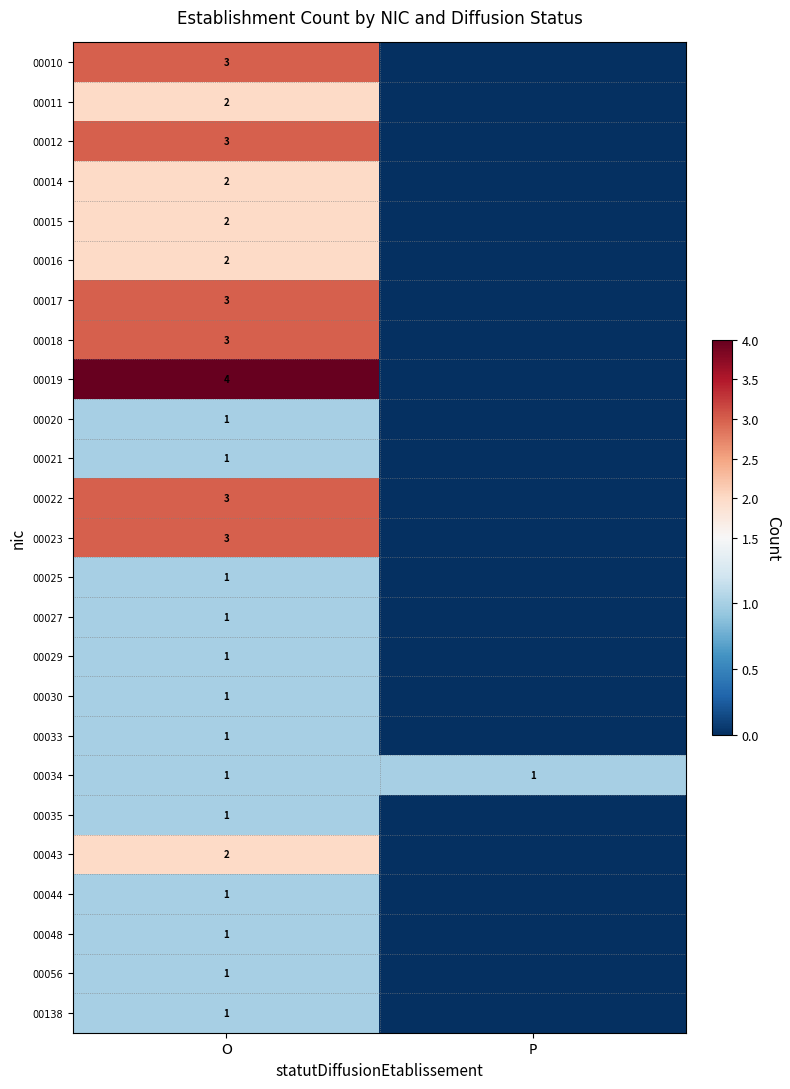

What is the total value across all series at O?

45